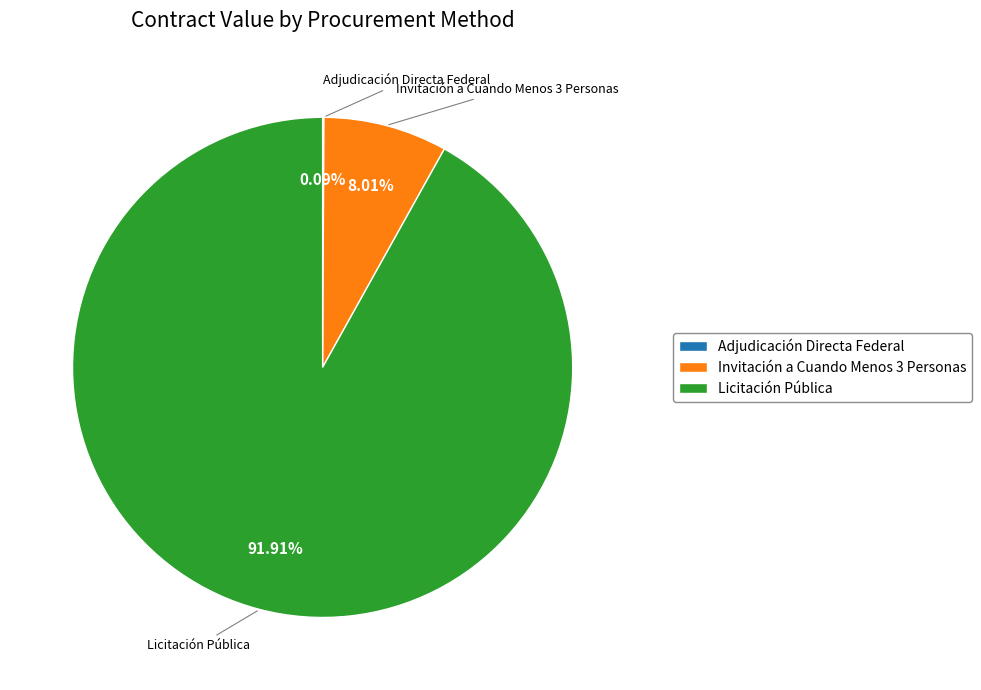

Does any single category account for the majority?

Yes